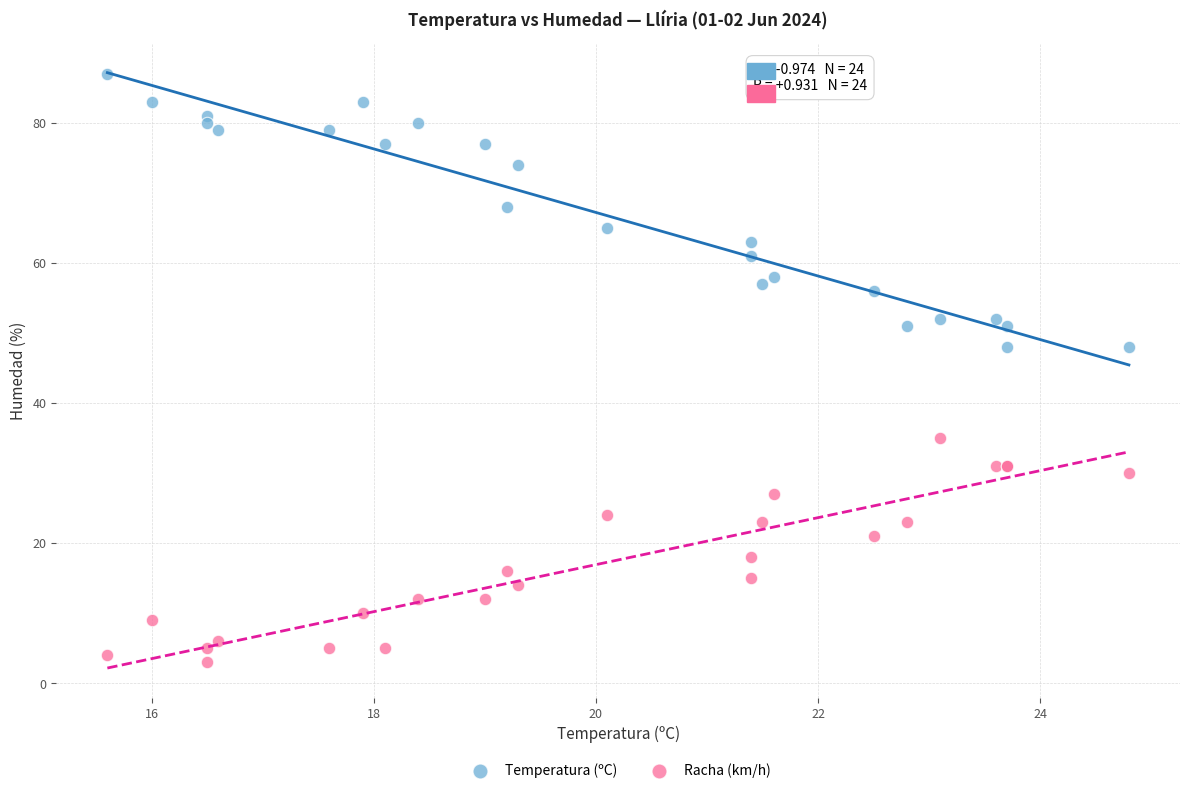

Which series reaches the minimum Y coordinate?

Racha (km/h)